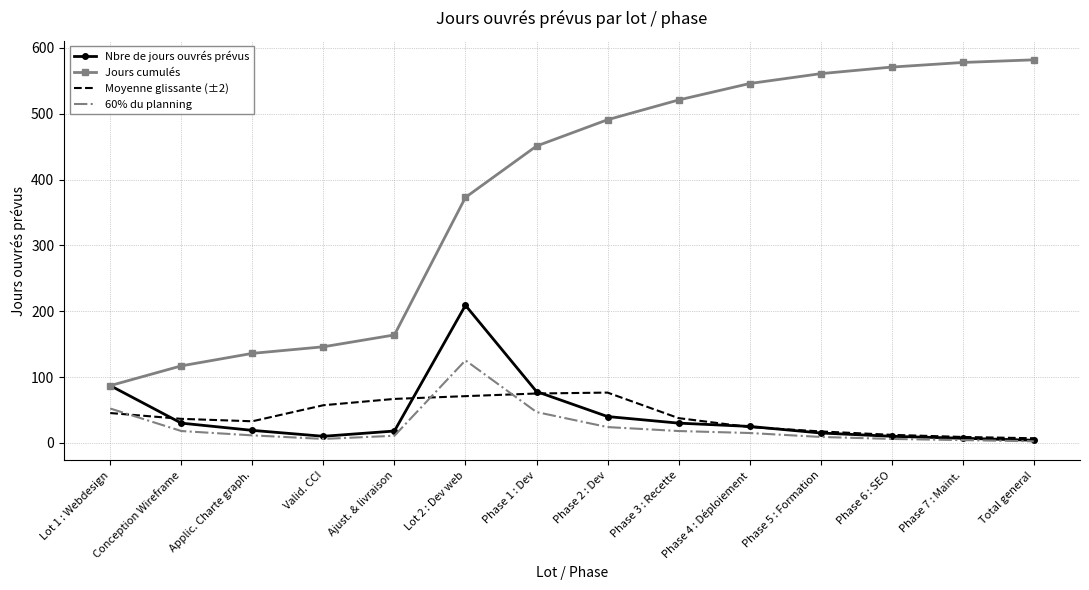

The 60% du planning series shows 11.4 at Applic. Charte graph.. True or false?

True